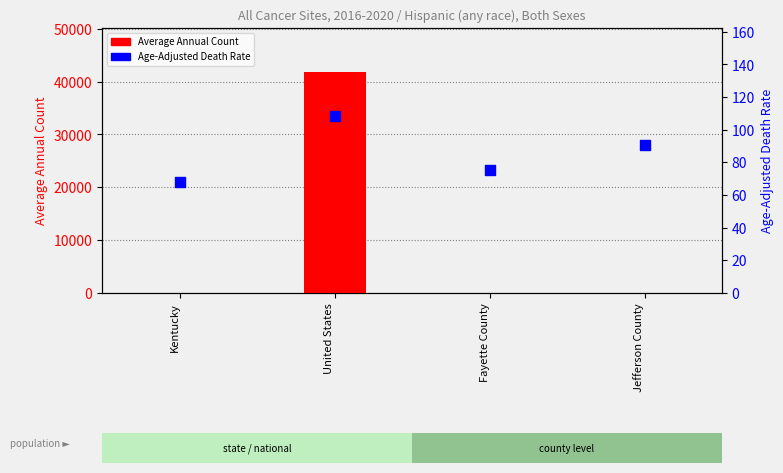

Which series has the widest spread of Y values?

Average Annual Count